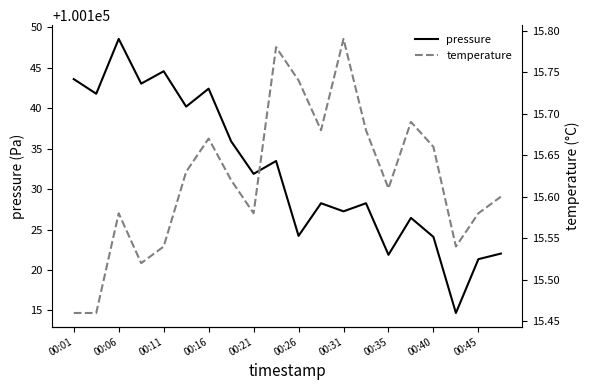

At which label does pressure reach its peak?

00:06